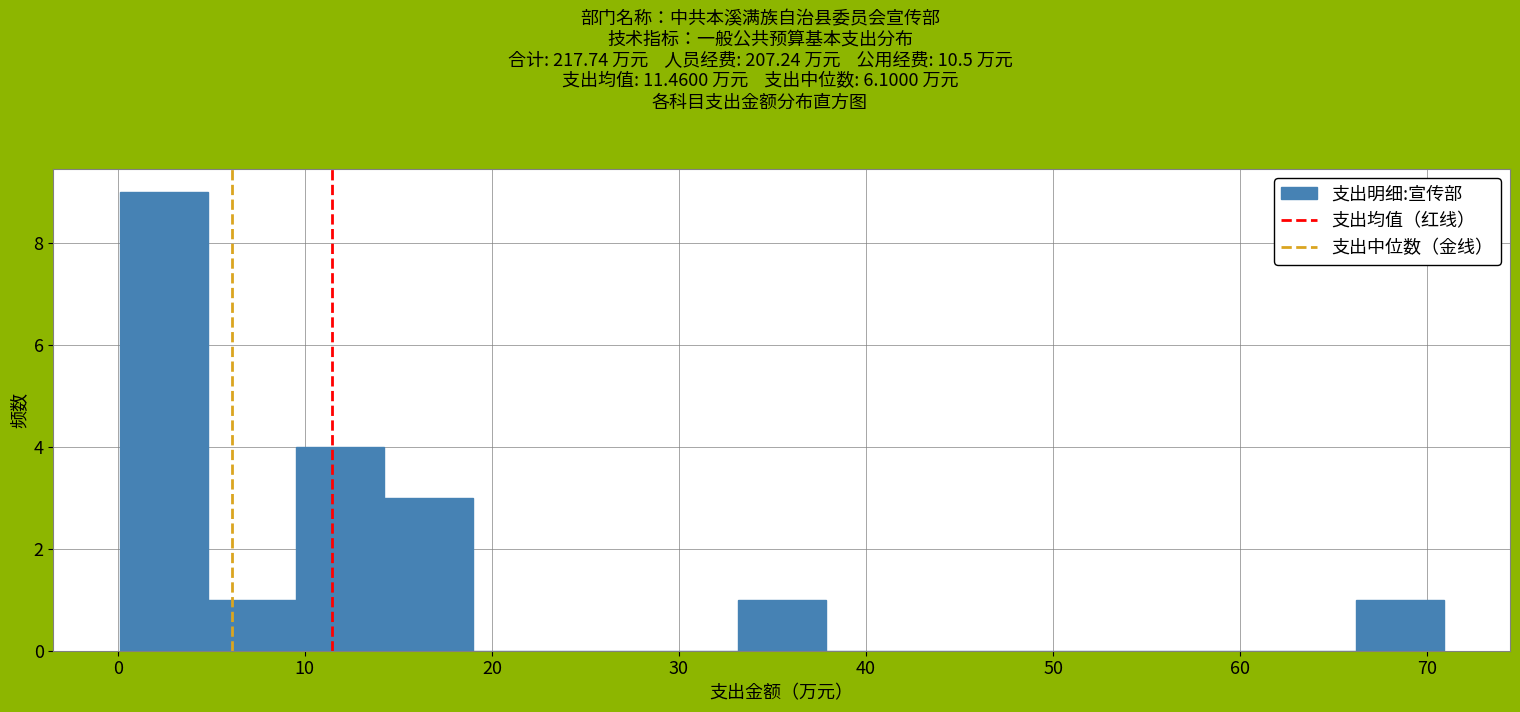

Reading left to right, transcribe this chart: for each bar, give the range it covers on the x-axis and its height. Neither the bar edges nor the heights are printed on the chart, so give them approximately, as read against the axes.

0 to 5: 9
5 to 10: 1
10 to 14: 4
14 to 19: 3
19 to 24: 0
24 to 28: 0
28 to 33: 0
33 to 38: 1
38 to 43: 0
43 to 47: 0
47 to 52: 0
52 to 57: 0
57 to 61: 0
61 to 66: 0
66 to 71: 1